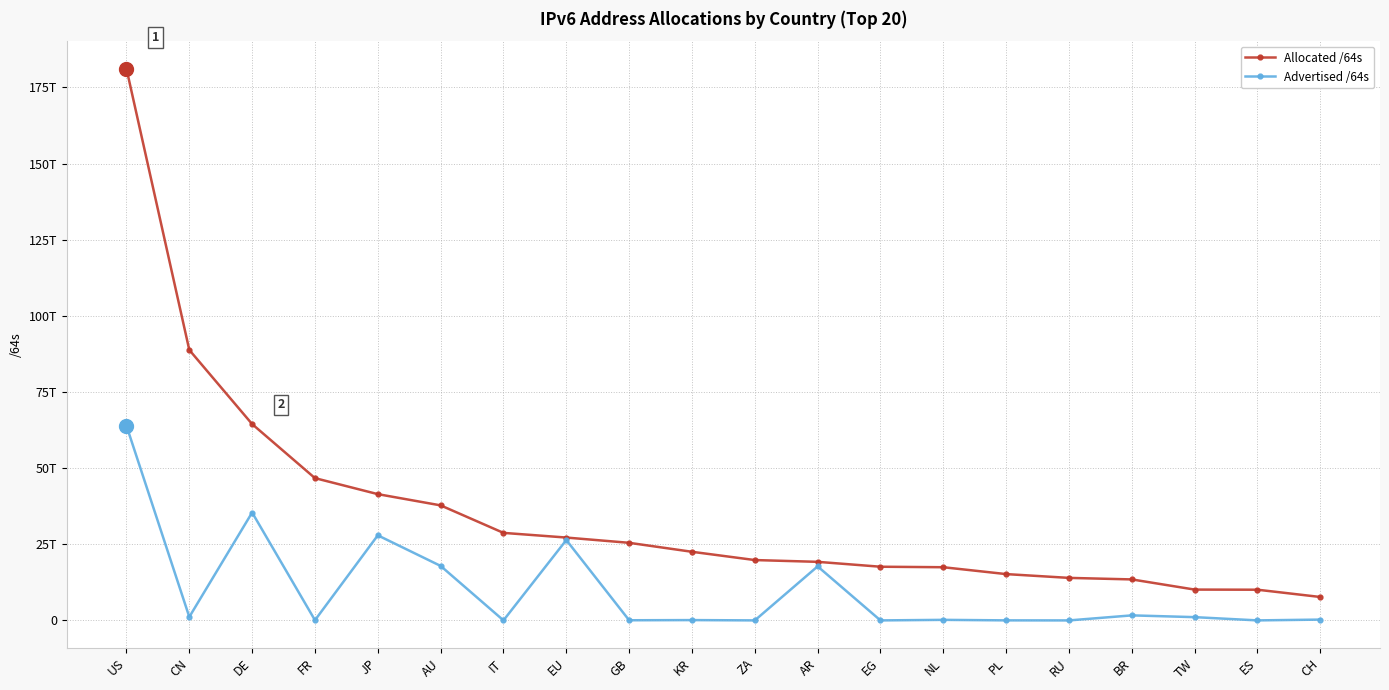

What position from the right is JP?

16